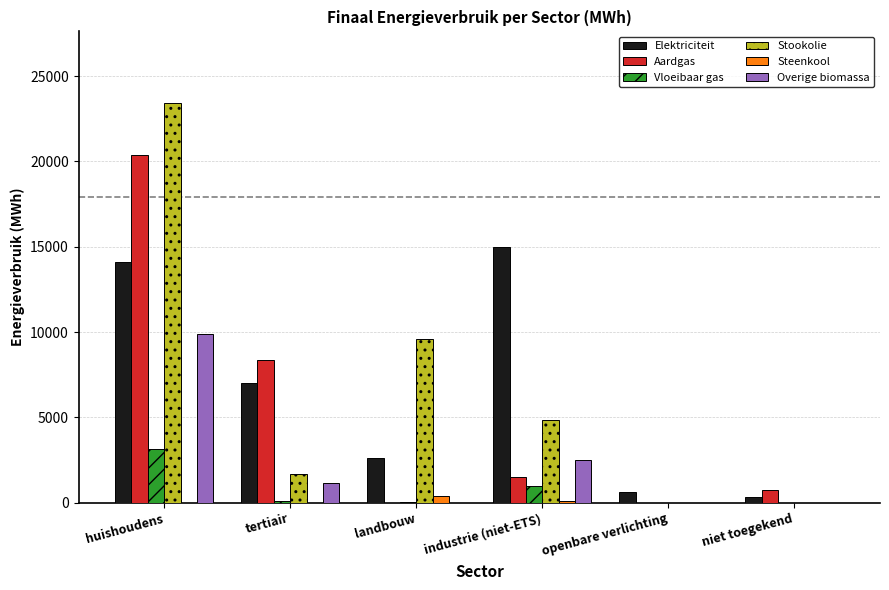

Is it true that Stookolie equals 0.0 at niet toegekend?

True